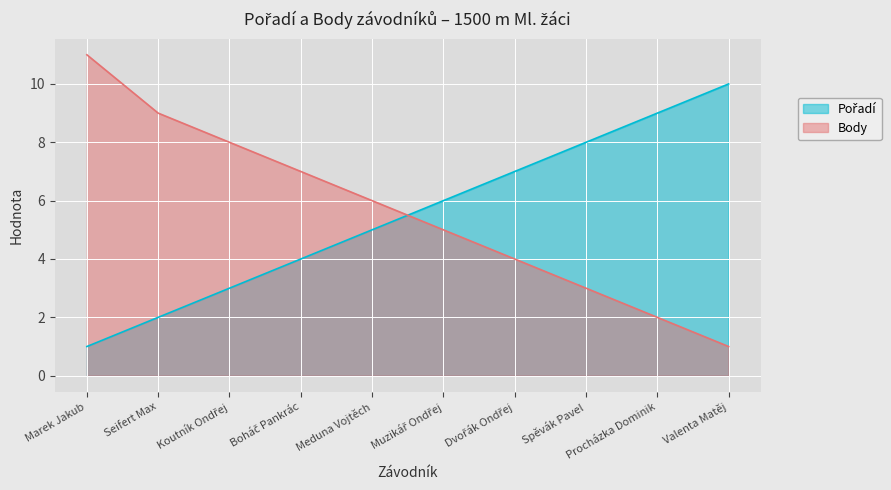

True or false: Body has more than 0 points higher than both neighbors.

False